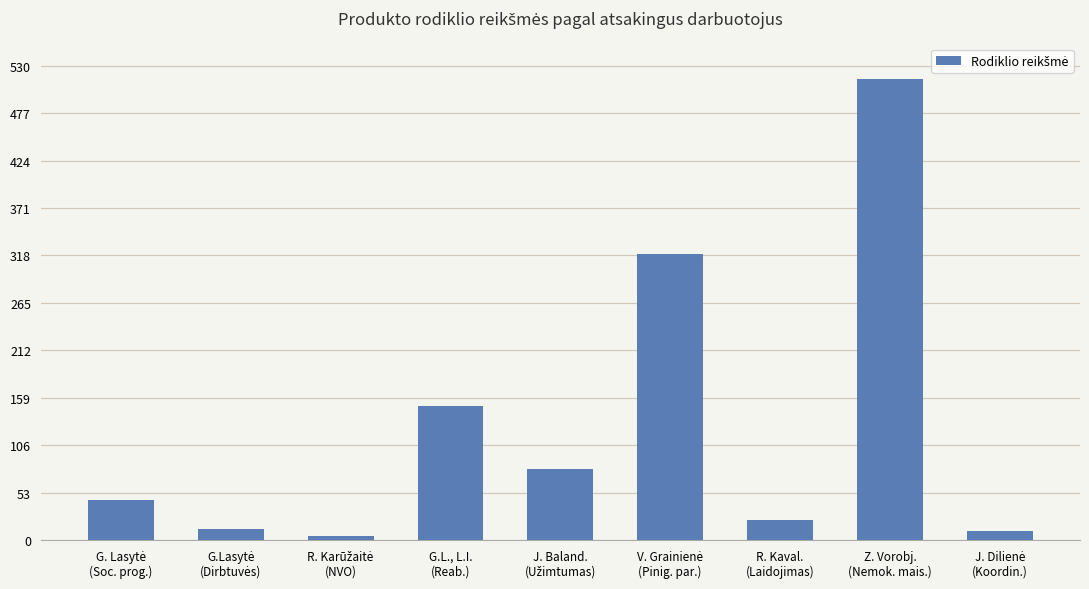

What is the value of the 3rd bar from the left?

5